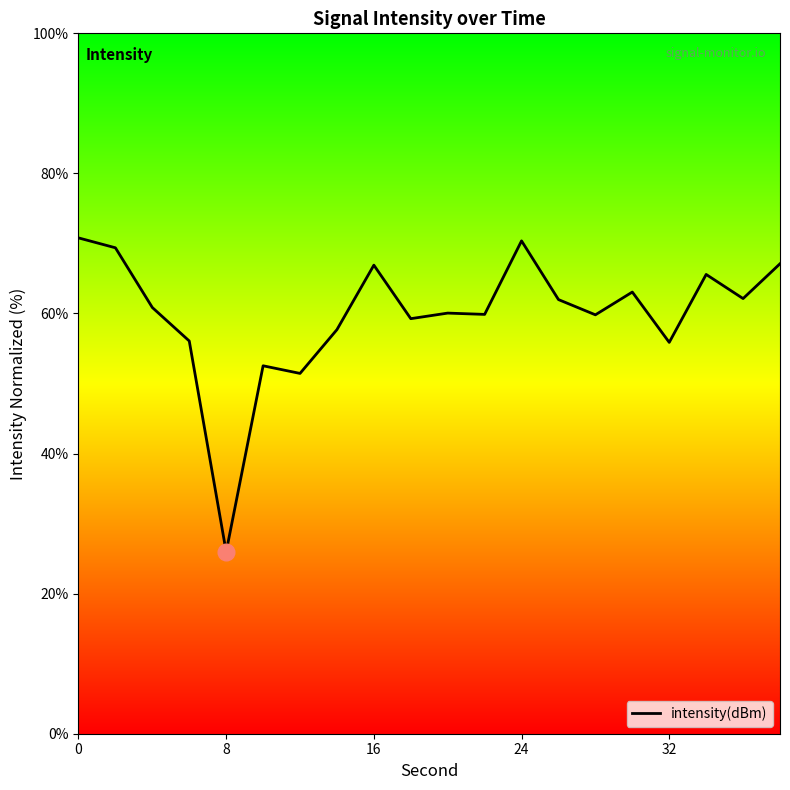

What is the maximum value shown in the chart?

70.8